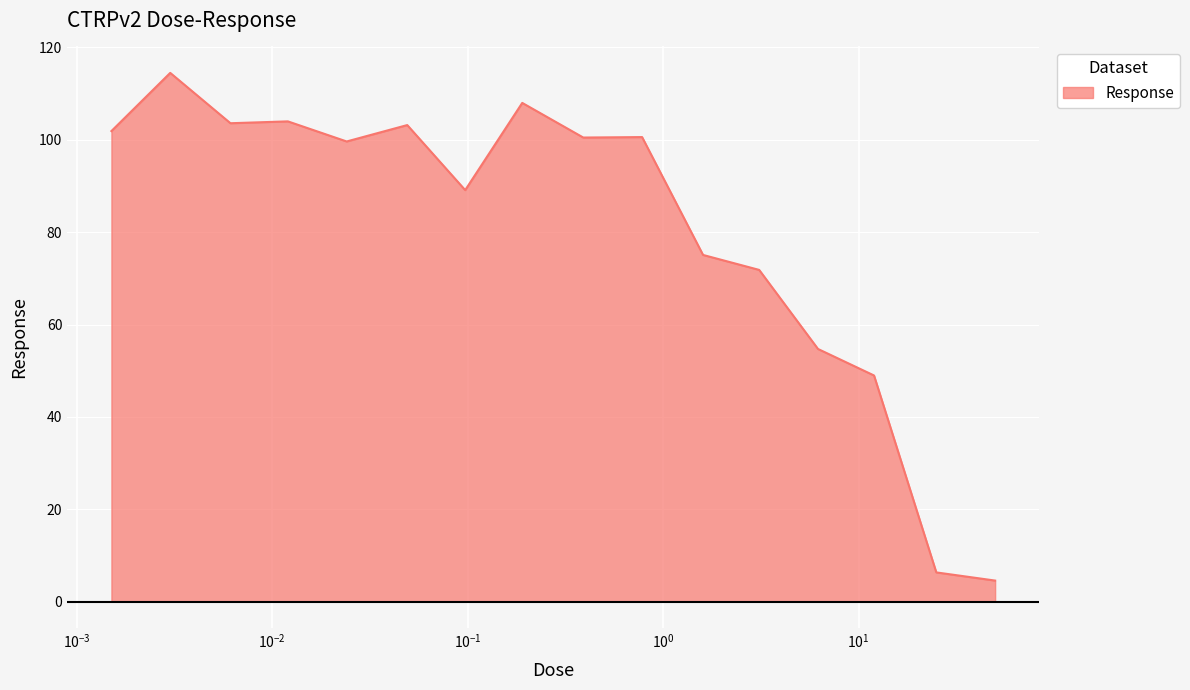

How many lines are shown in the chart?

1